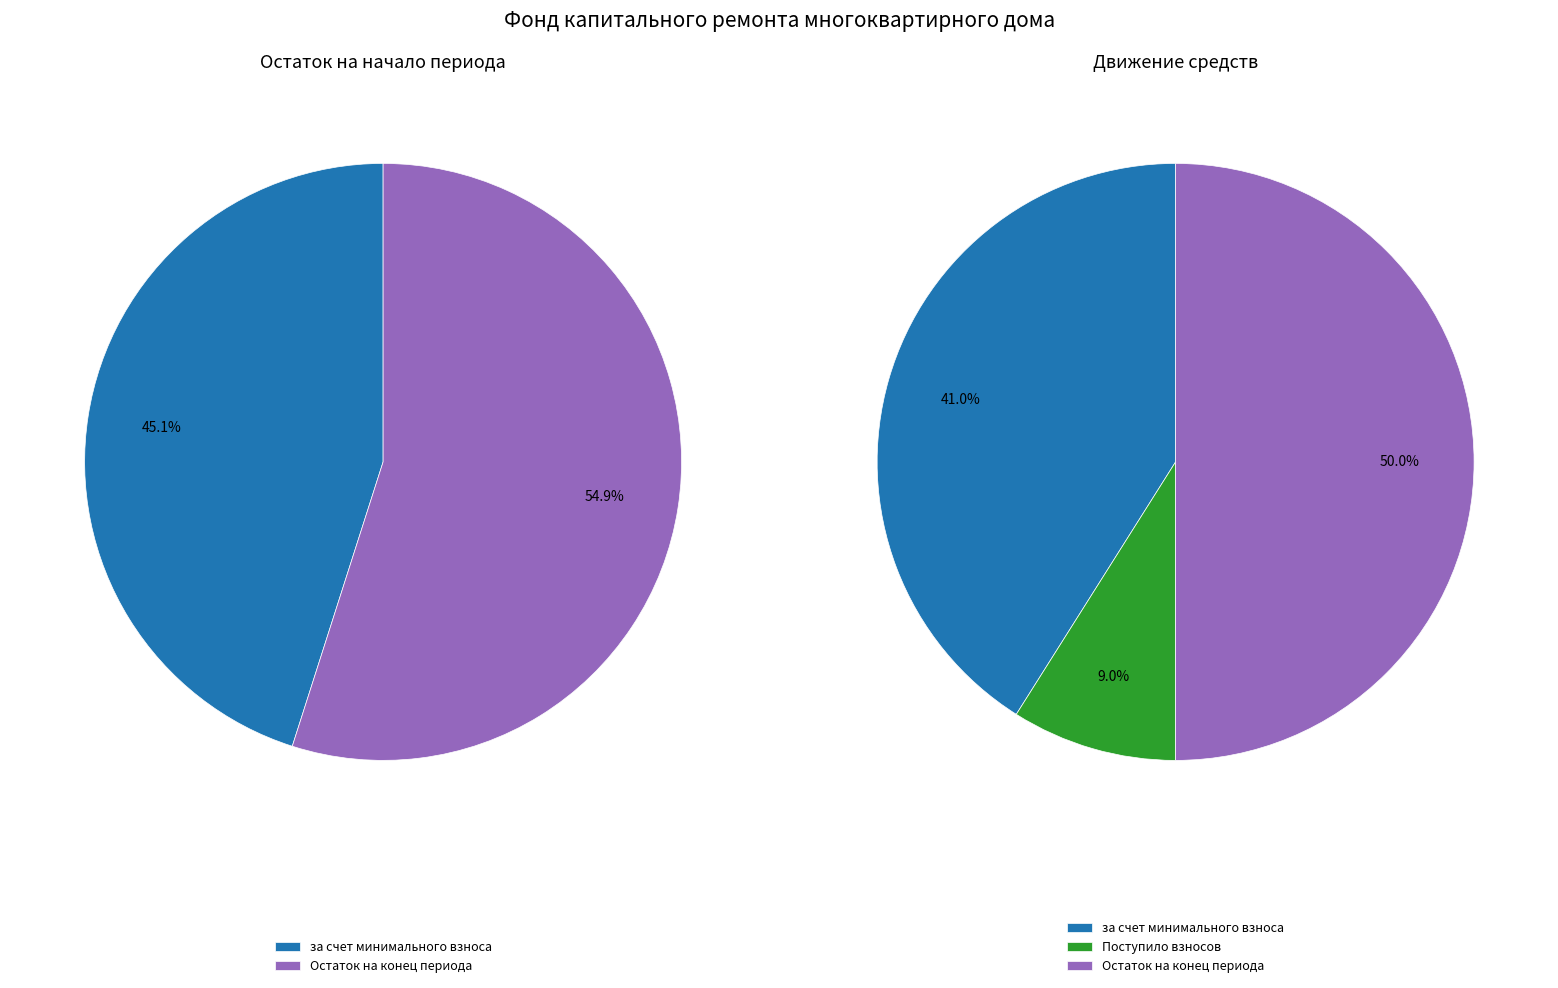

Which category has the biggest portion of the pie?

Остаток на конец периода